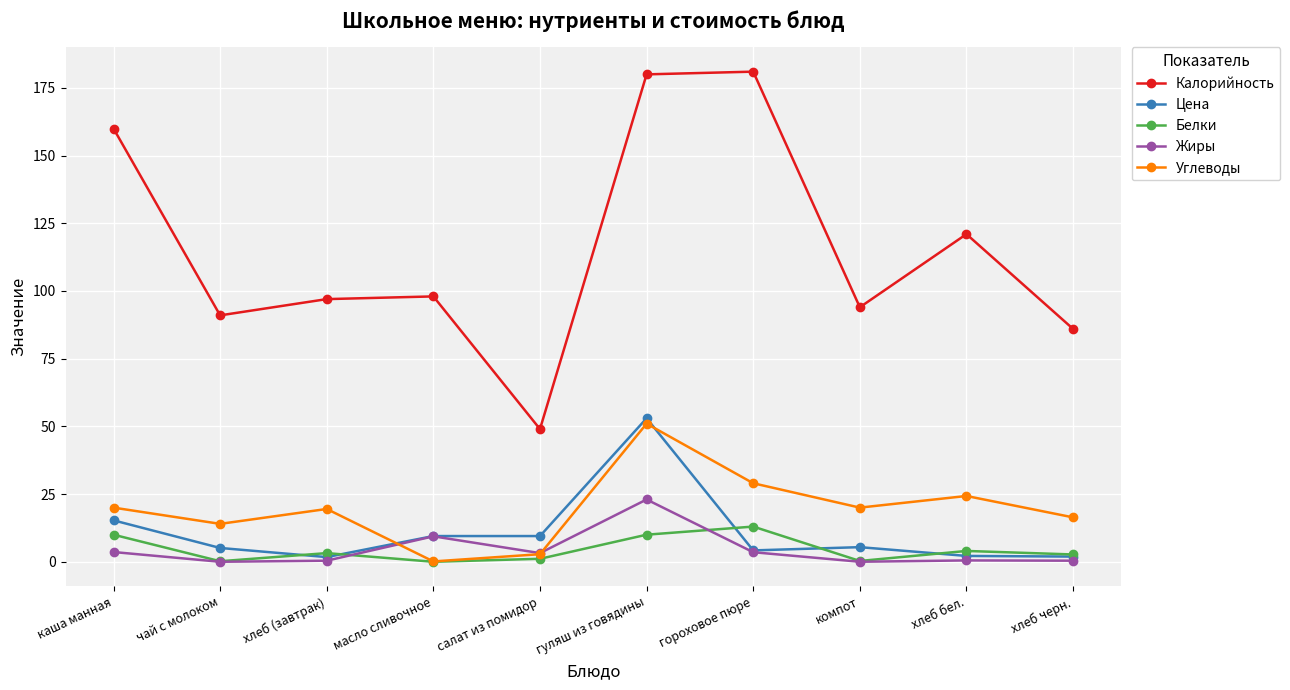

How many data points in Калорийность are less than 98?

5